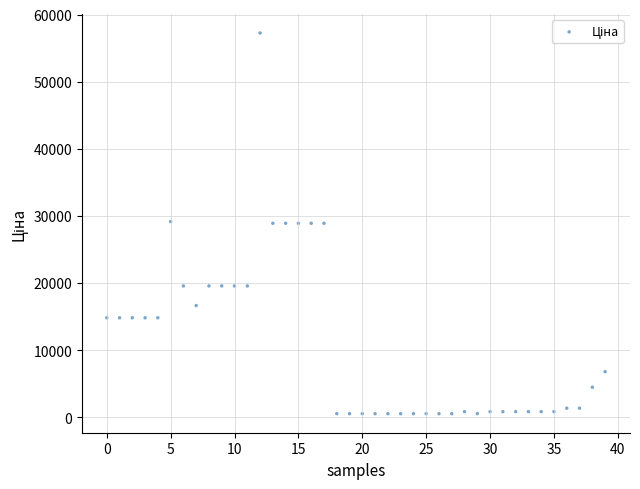

What is the range of Y values (max minus min)?

56729.8